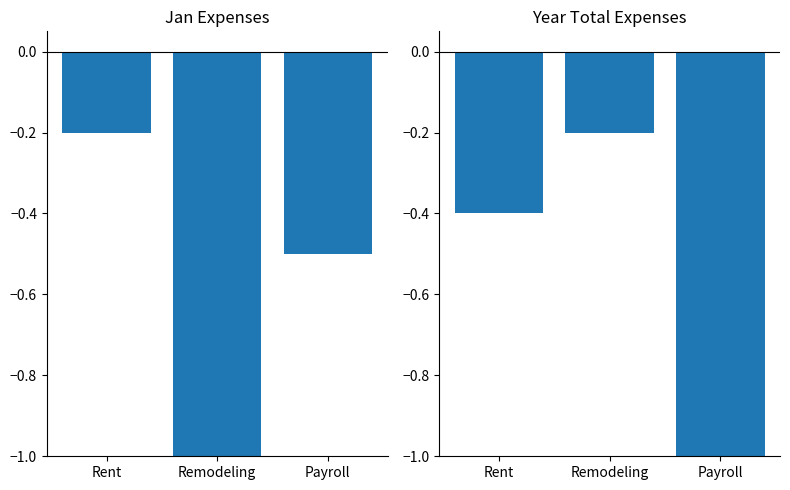

What are all the series names shown in the legend?

Jan, Year Total